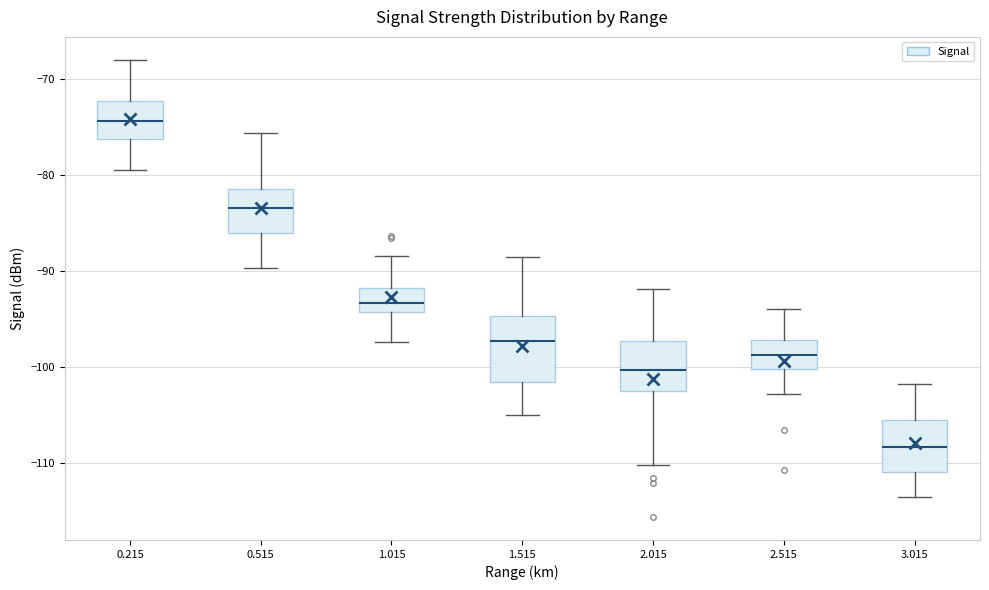

Where is the upper edge of the box at x = 2.015 on the y-axis? The values are not printed on the chart, so give them approximately, as read against the axis.

-97